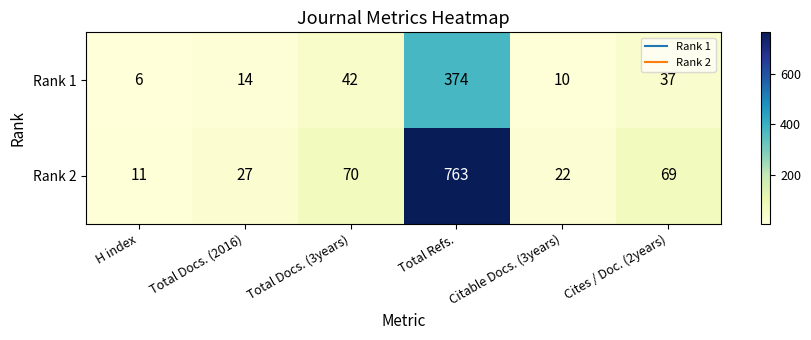

What is the difference between the Rank 2 values at Citable Docs. (3years) and Total Refs.?

741